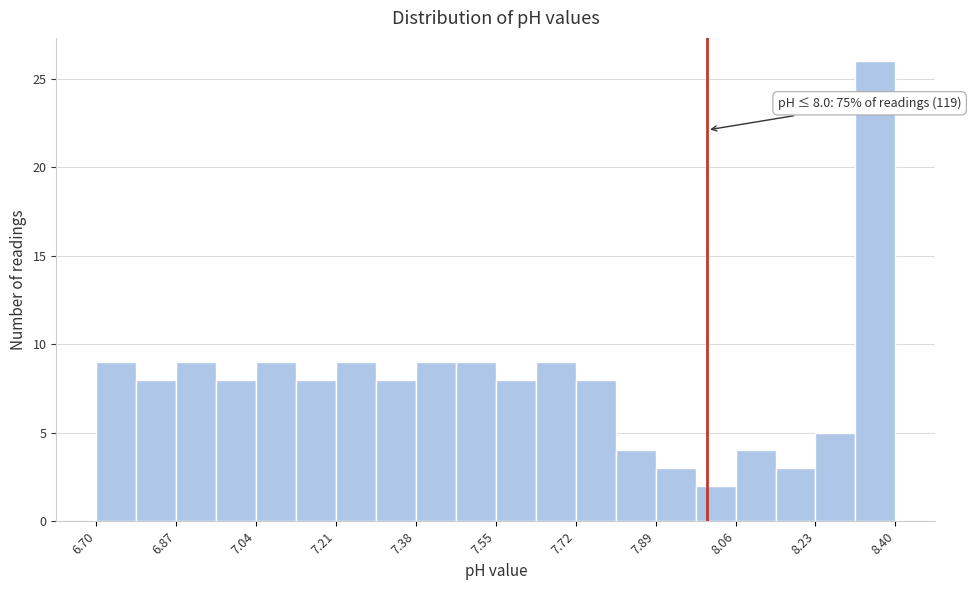

Which range on the x-axis has the tallest bar?

8.315 to 8.400